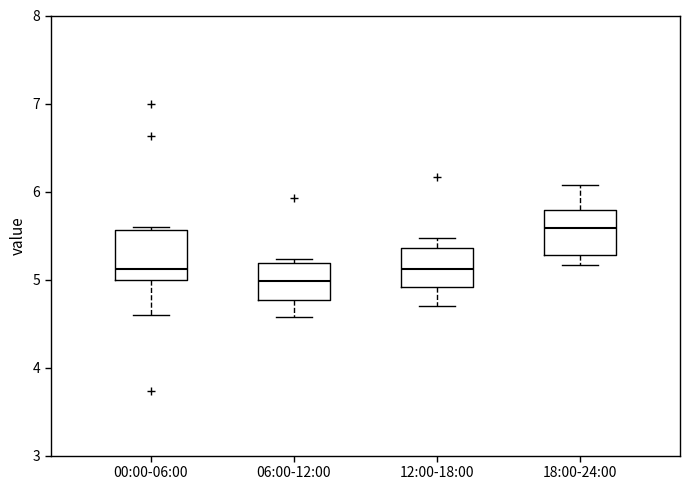

Reading left to right, transcribe this box plot: for each box, give where its median line is, the range the box spans, and where its two whiskers end, as read against the y-axis. The values are not printed on the chart, so give them approximately, as read against the axis.

00:00-06:00: median 5.1, box 5.0 to 5.6, whiskers 4.6 to 5.6 (just above the box's upper edge)
06:00-12:00: median 5.0, box 4.8 to 5.2, whiskers 4.6 to 5.2 (just above the box's upper edge)
12:00-18:00: median 5.1, box 4.9 to 5.4, whiskers 4.7 to 5.5
18:00-24:00: median 5.6, box 5.3 to 5.8, whiskers 5.2 to 6.1